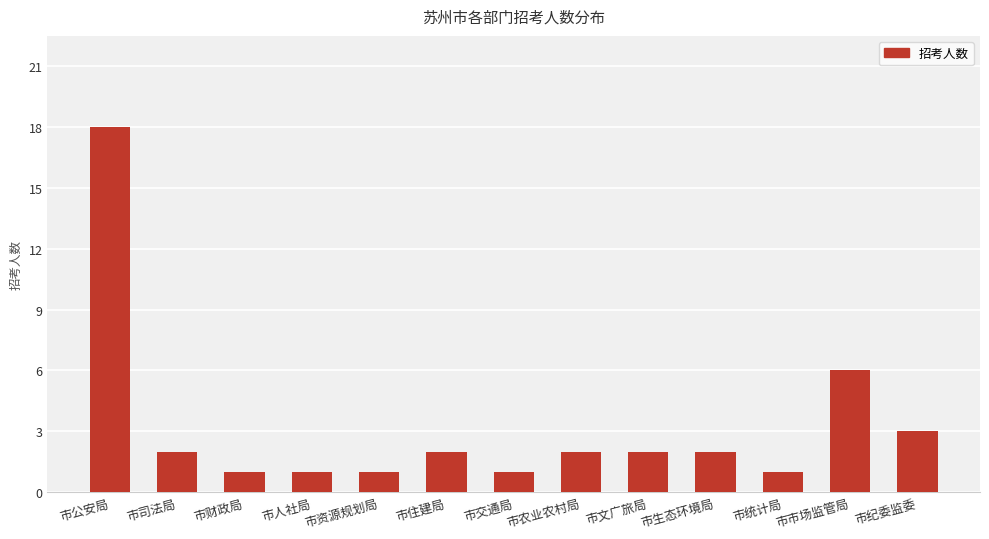

At which label is the value closest to 9?

市市场监管局